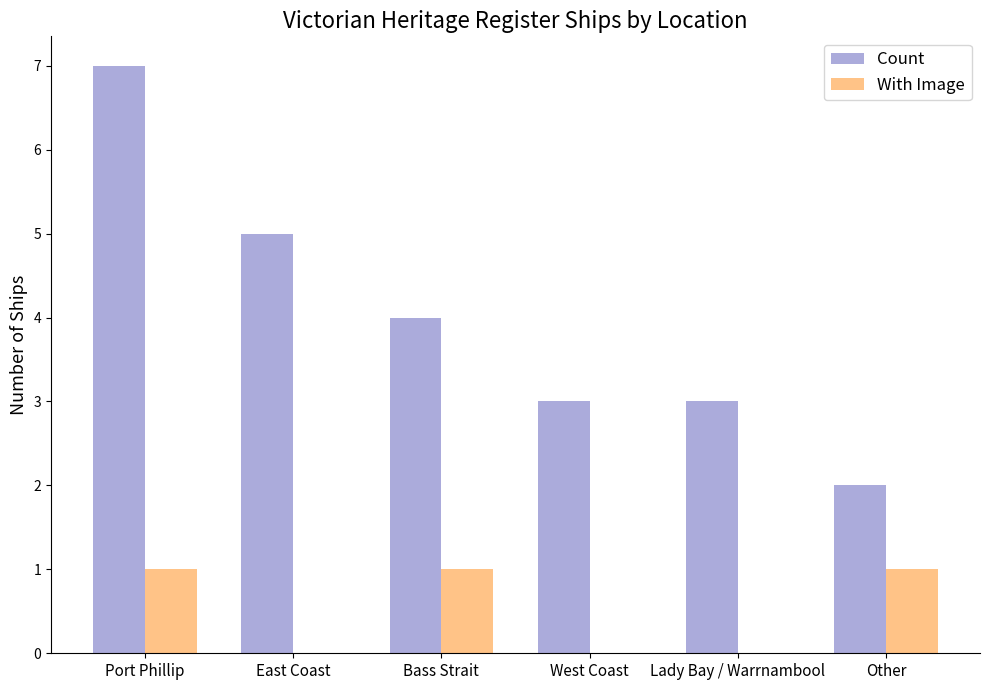

Between Port Phillip and Bass Strait, which series saw the biggest shift?

Count